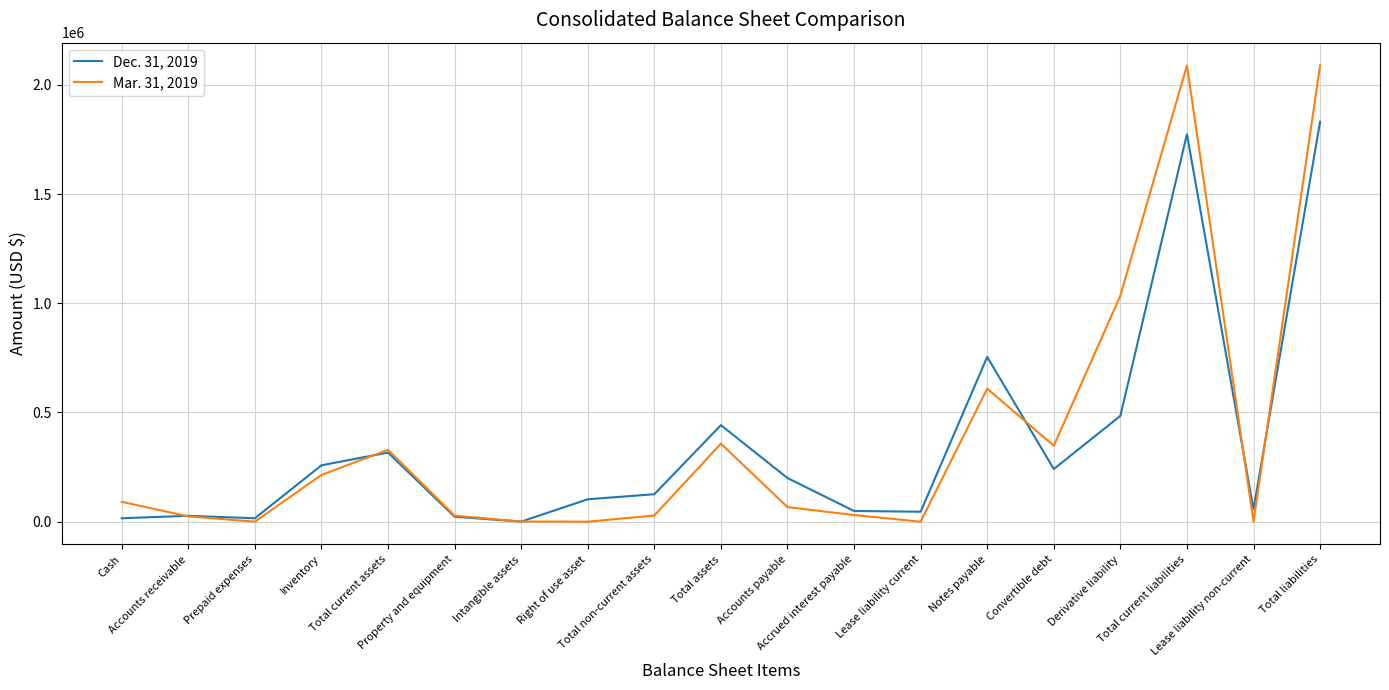

Is the value of Dec. 31, 2019 at Total current assets greater than the value of Mar. 31, 2019 at Inventory?

Yes